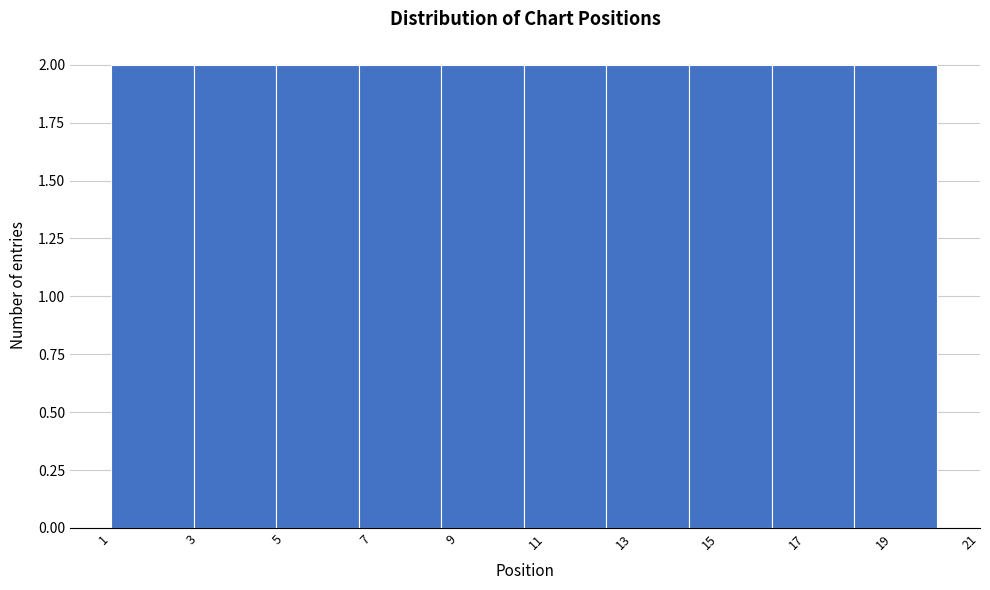

Reading left to right, list every bar in this chart as the range it spans on the x-axis followed by its height. Neither the bar edges nor the heights are printed on the chart, so give them approximately, as read against the axes.

1.0 to 2.9: 2
2.9 to 4.8: 2
4.8 to 6.7: 2
6.7 to 8.6: 2
8.6 to 10.5: 2
10.5 to 12.4: 2
12.4 to 14.3: 2
14.3 to 16.2: 2
16.2 to 18.1: 2
18.1 to 20.0: 2